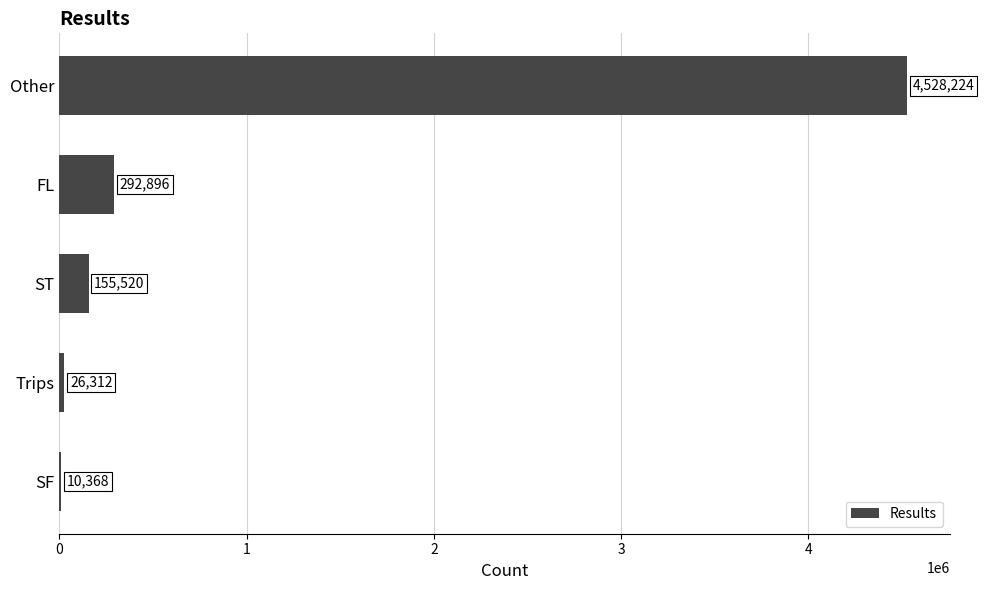

What is the average value?

1002664